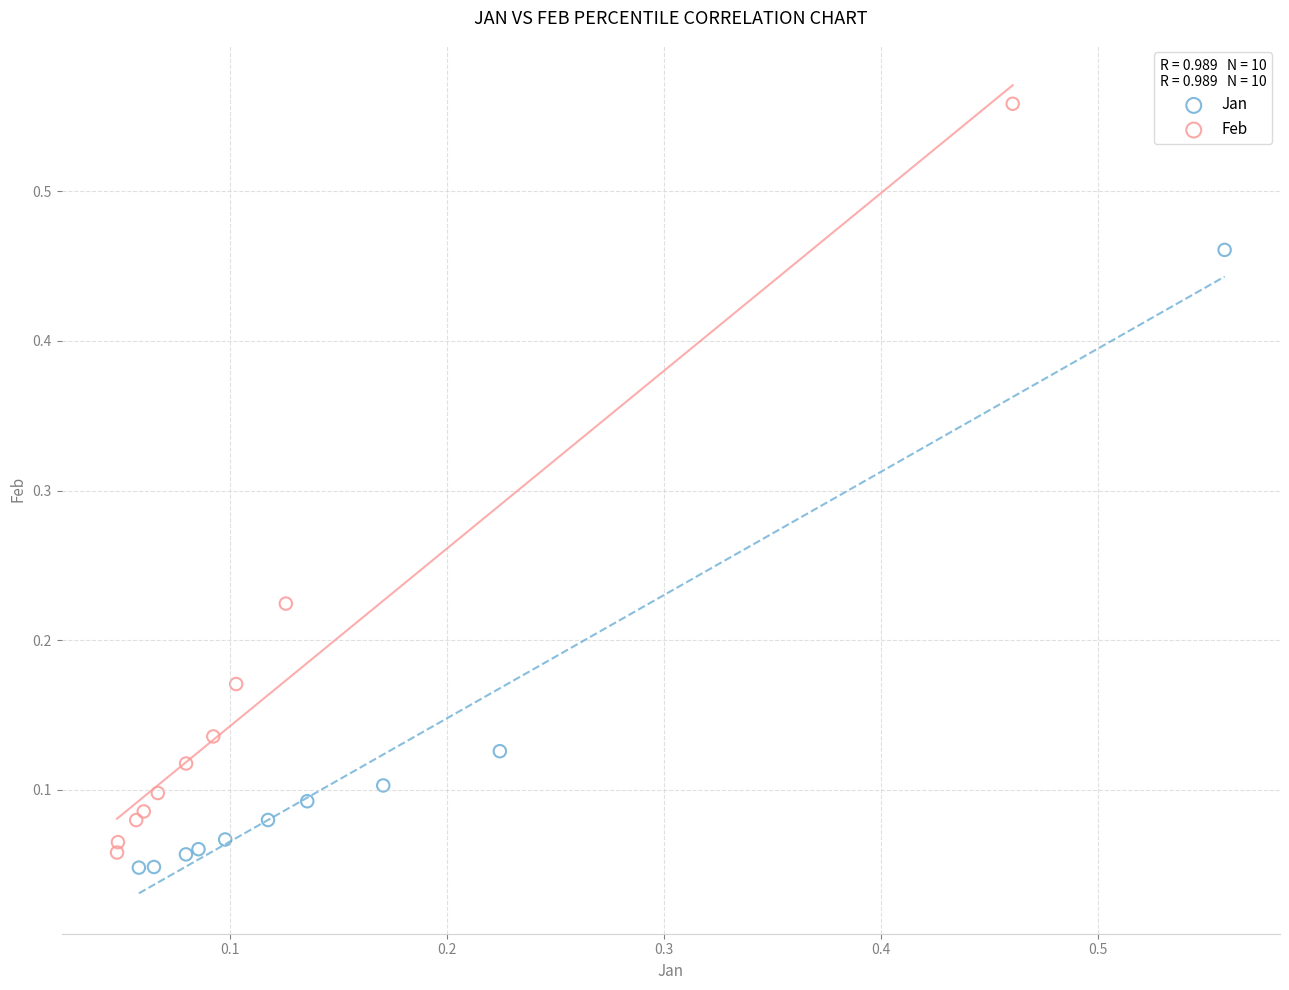

Which series reaches the maximum Y coordinate?

Feb